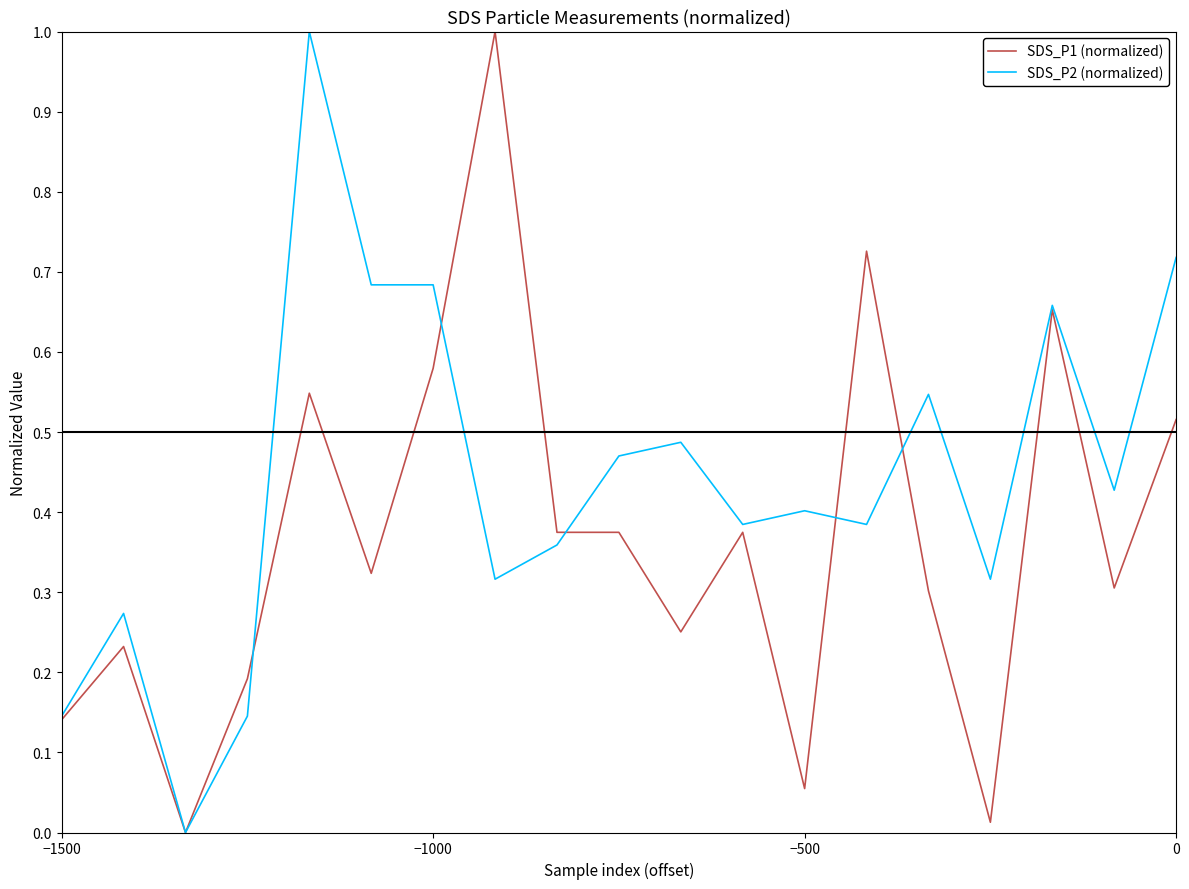

Which series has the largest total across all categories?

SDS_P2 (normalized)